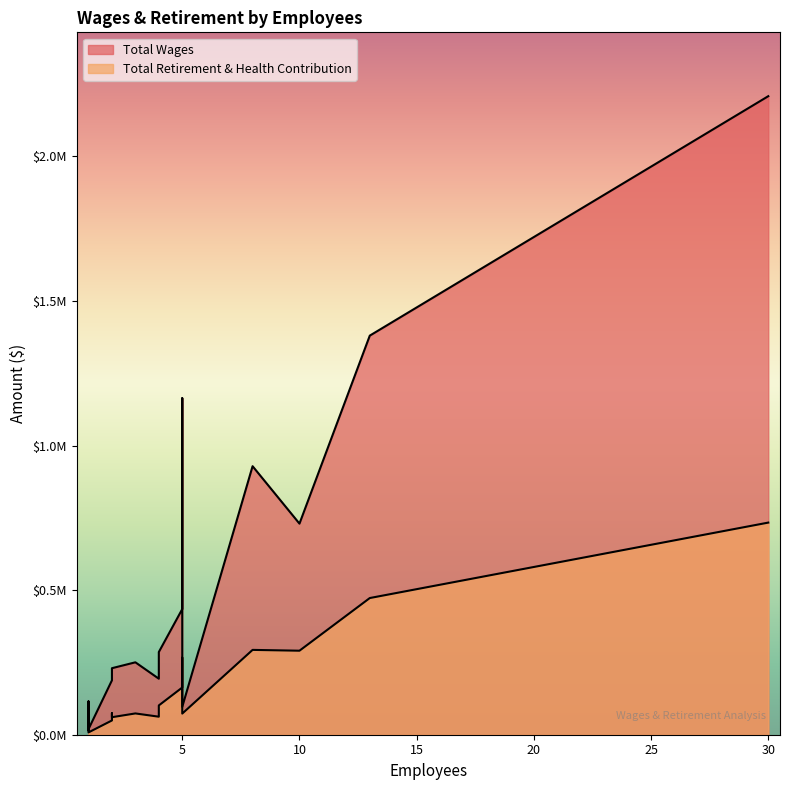

What is the minimum value for Total Wages?

19309